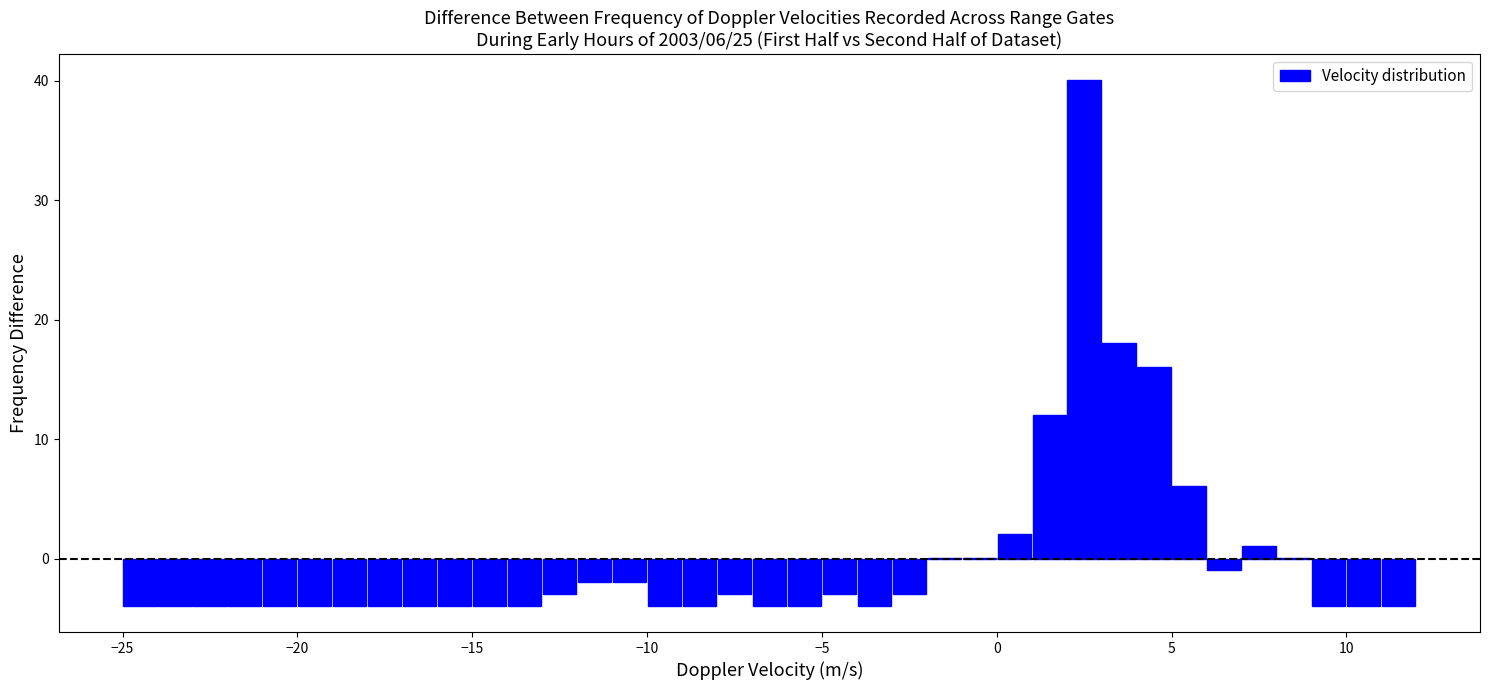

Read against the x-axis, roughly where is the centre of the tallest bar?

2.5